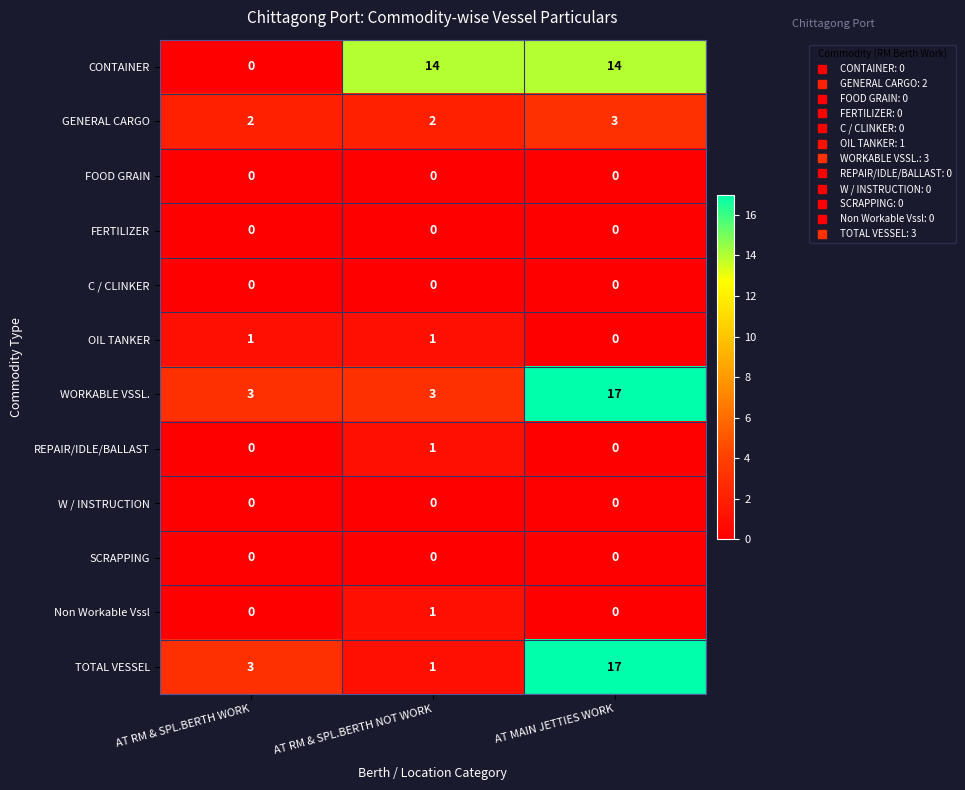

What value does the WORKABLE VSSL. series have at AT RM & SPL.BERTH NOT WORK?

3